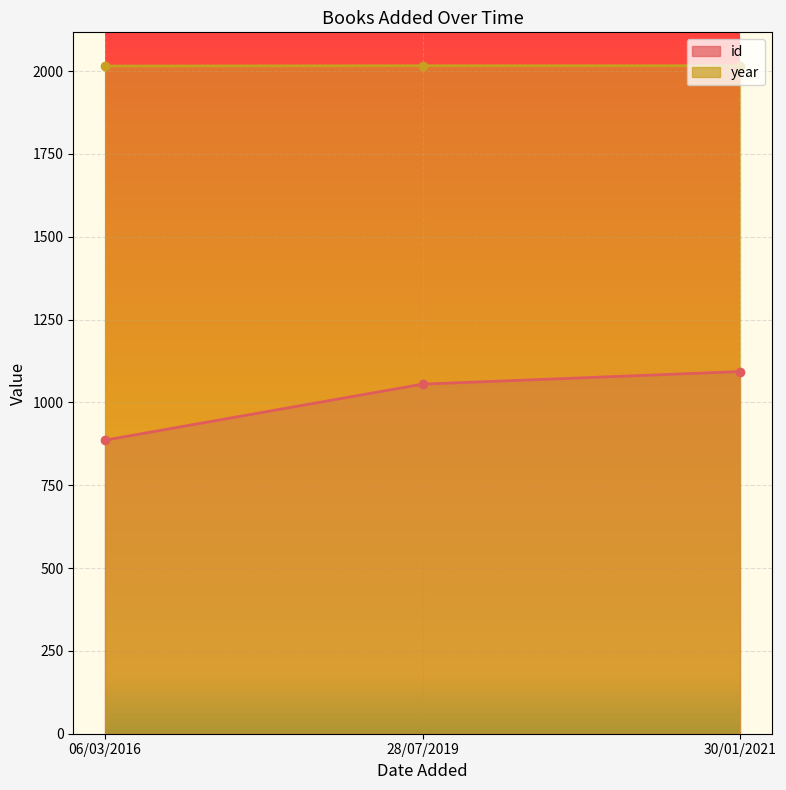

How many year values are between 2015 and 2016?

3